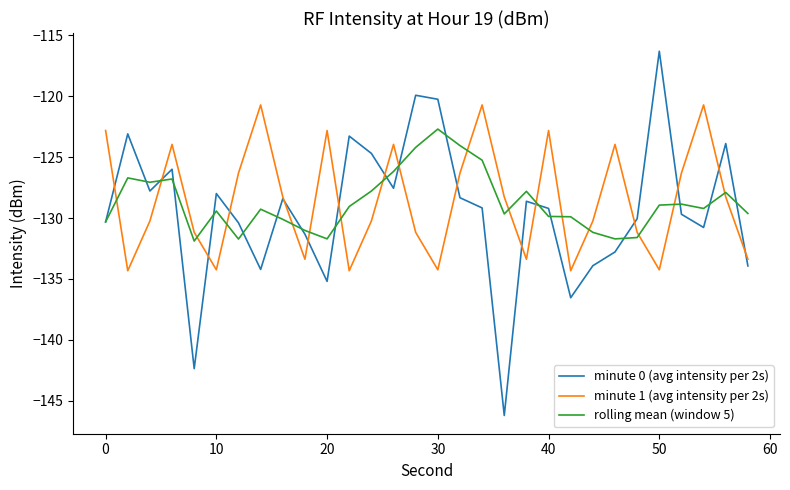

What is the minimum value for minute 1 (avg intensity per 2s)?

-134.3